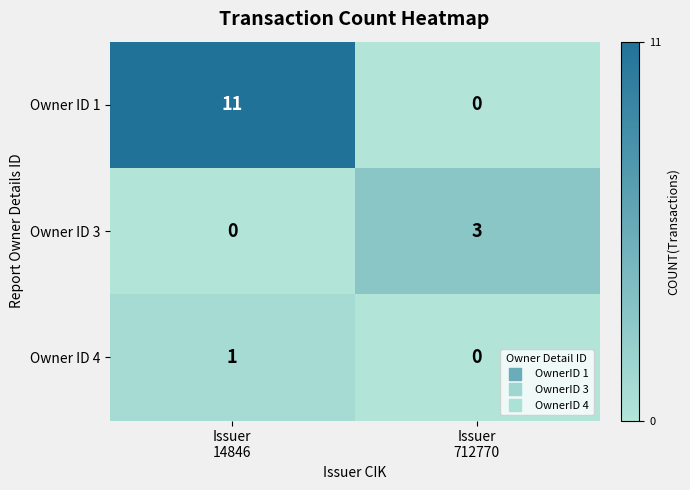

Count the number of categories in the chart.

2